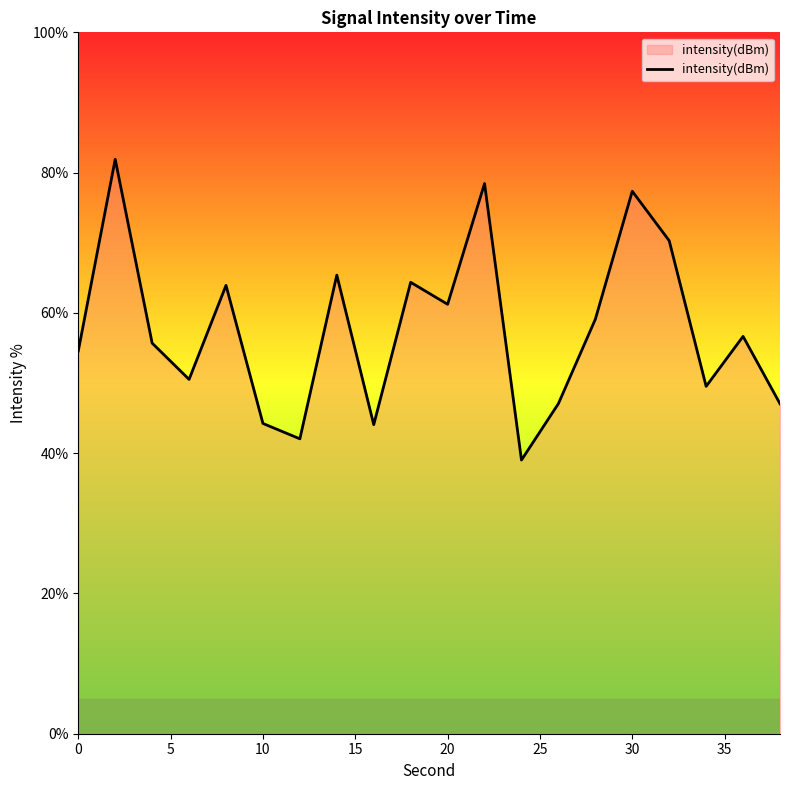

What is the average value?

57.6